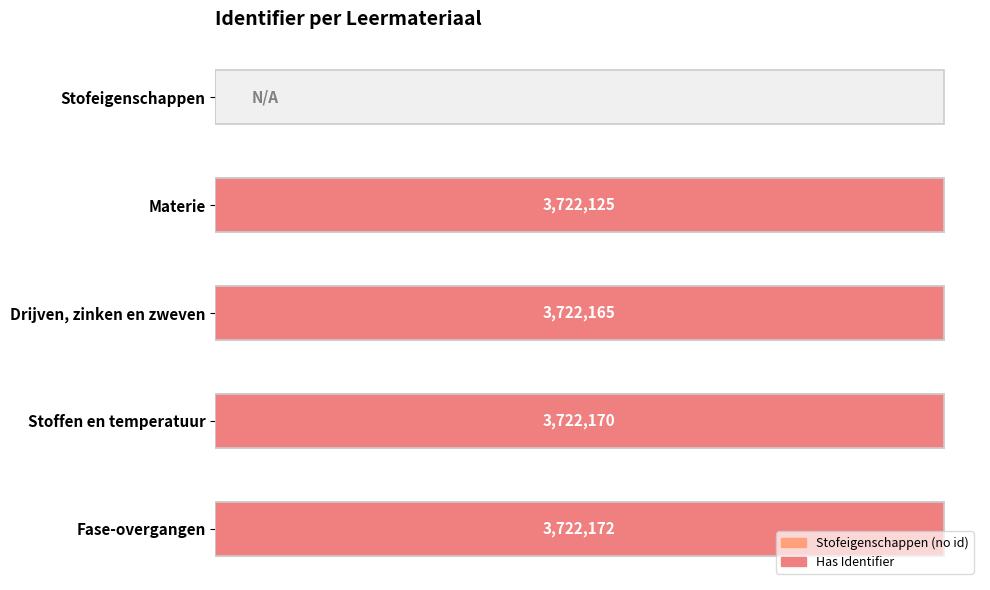

Reading left to right, transcribe all the data shown in this chart.

0	3722125	3722165	3722170	3722172